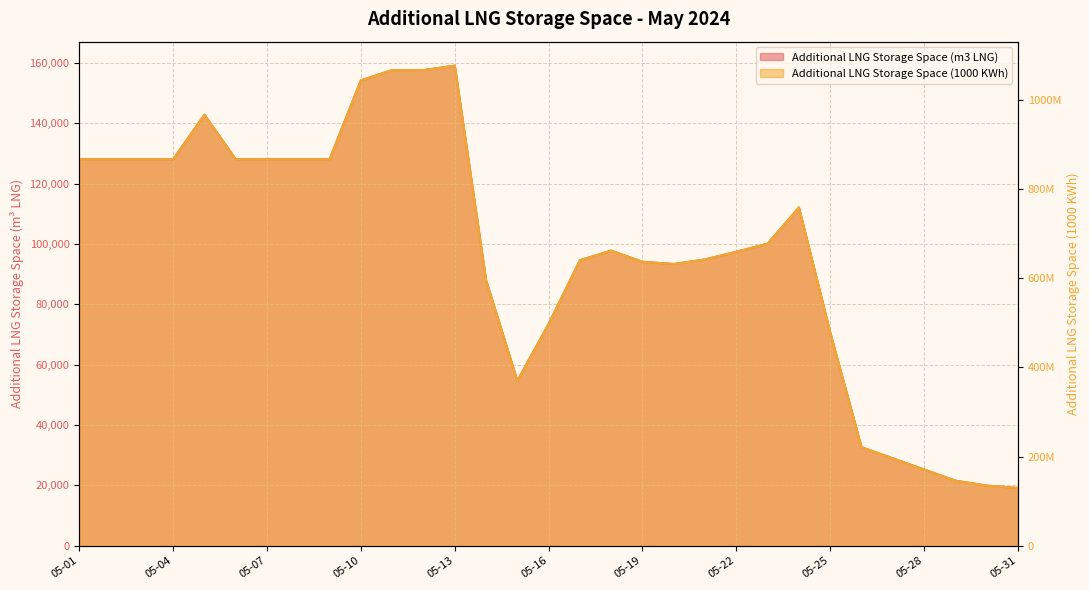

In Additional LNG Storage Space (m3 LNG), how many points are higher than both neighbors (excluding endpoints)?

4